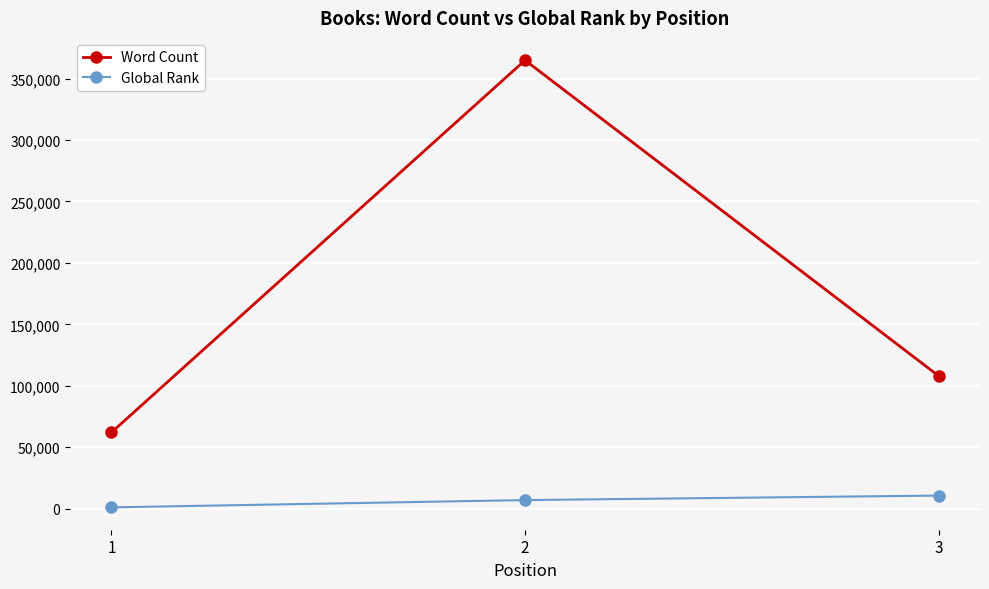

Is the value of Global Rank at 2 greater than the value of Word Count at 3?

No